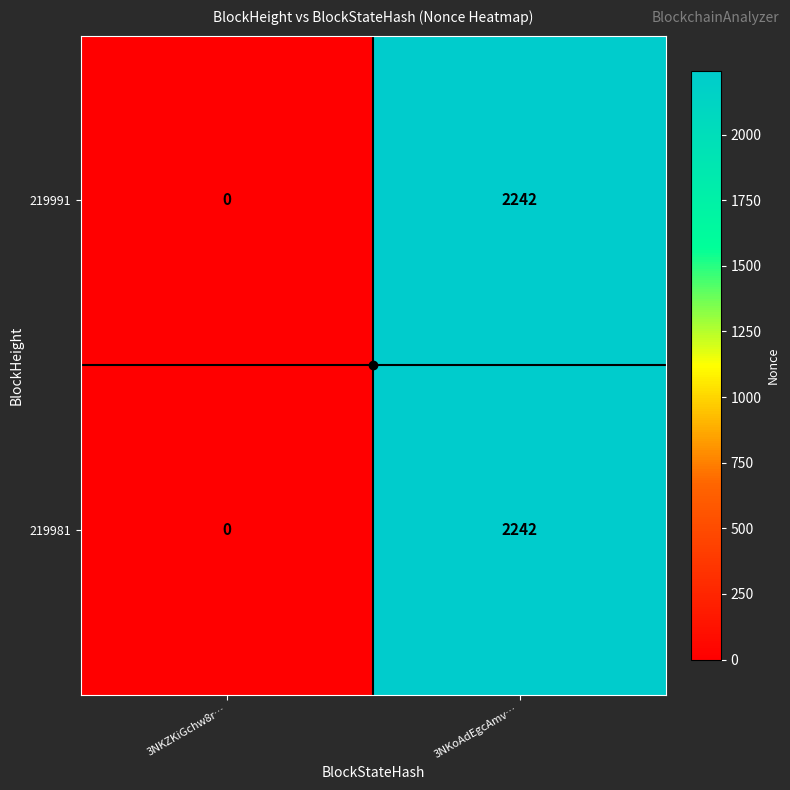

At how many categories does at least one series exceed 221?

1